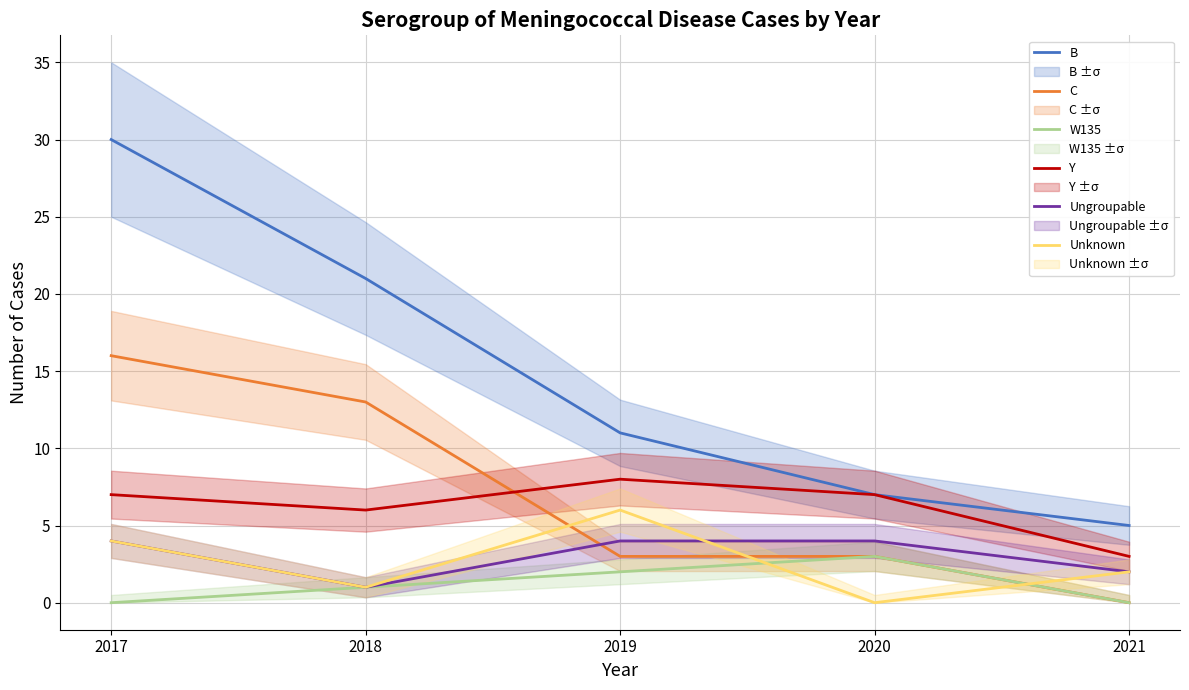

Where is the first local maximum for W135?

2020